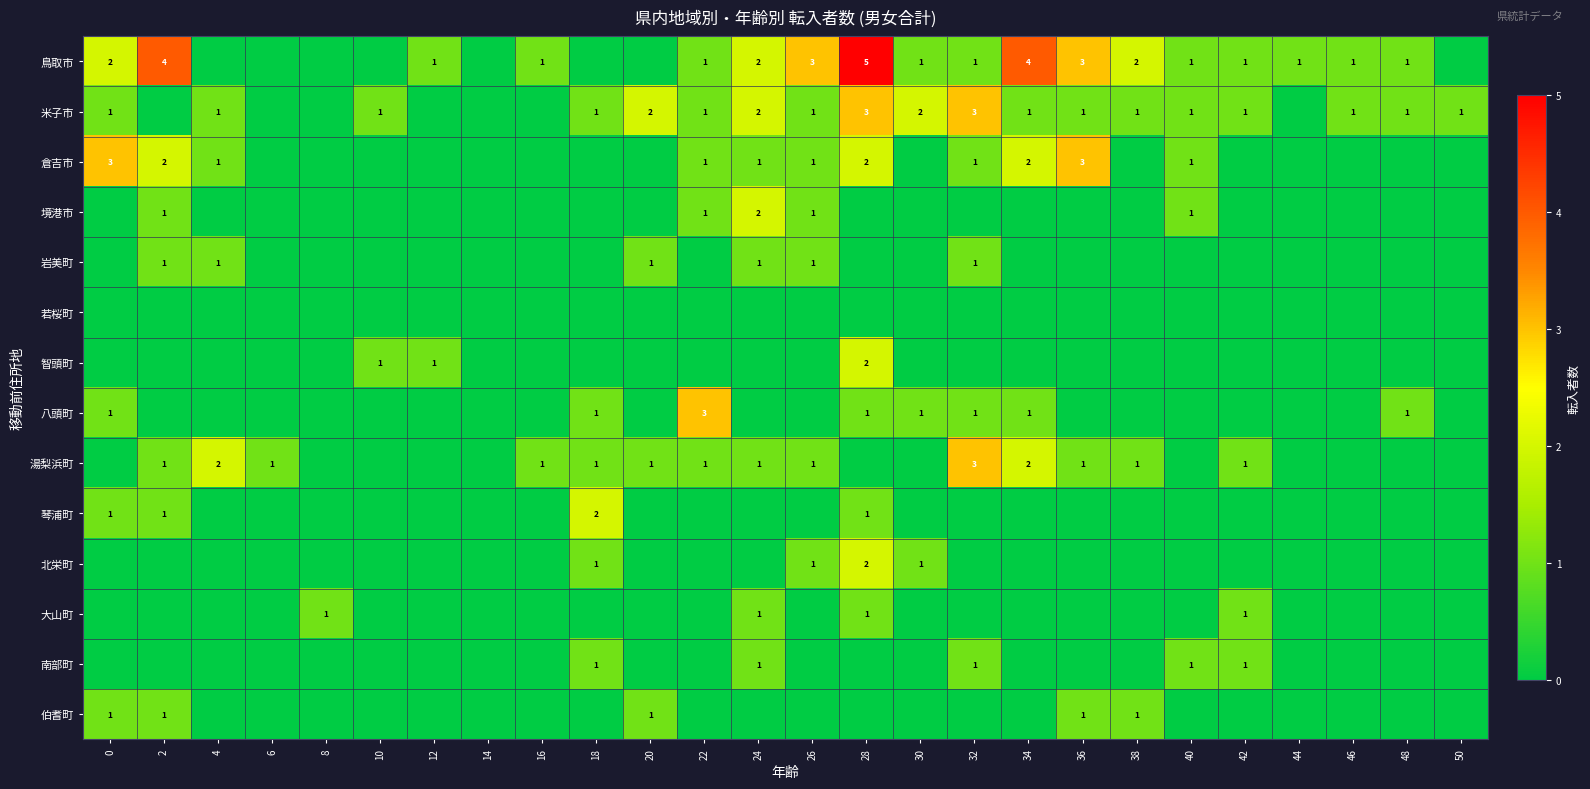

True or false: 大山町 has a value of 1 at 24.

True